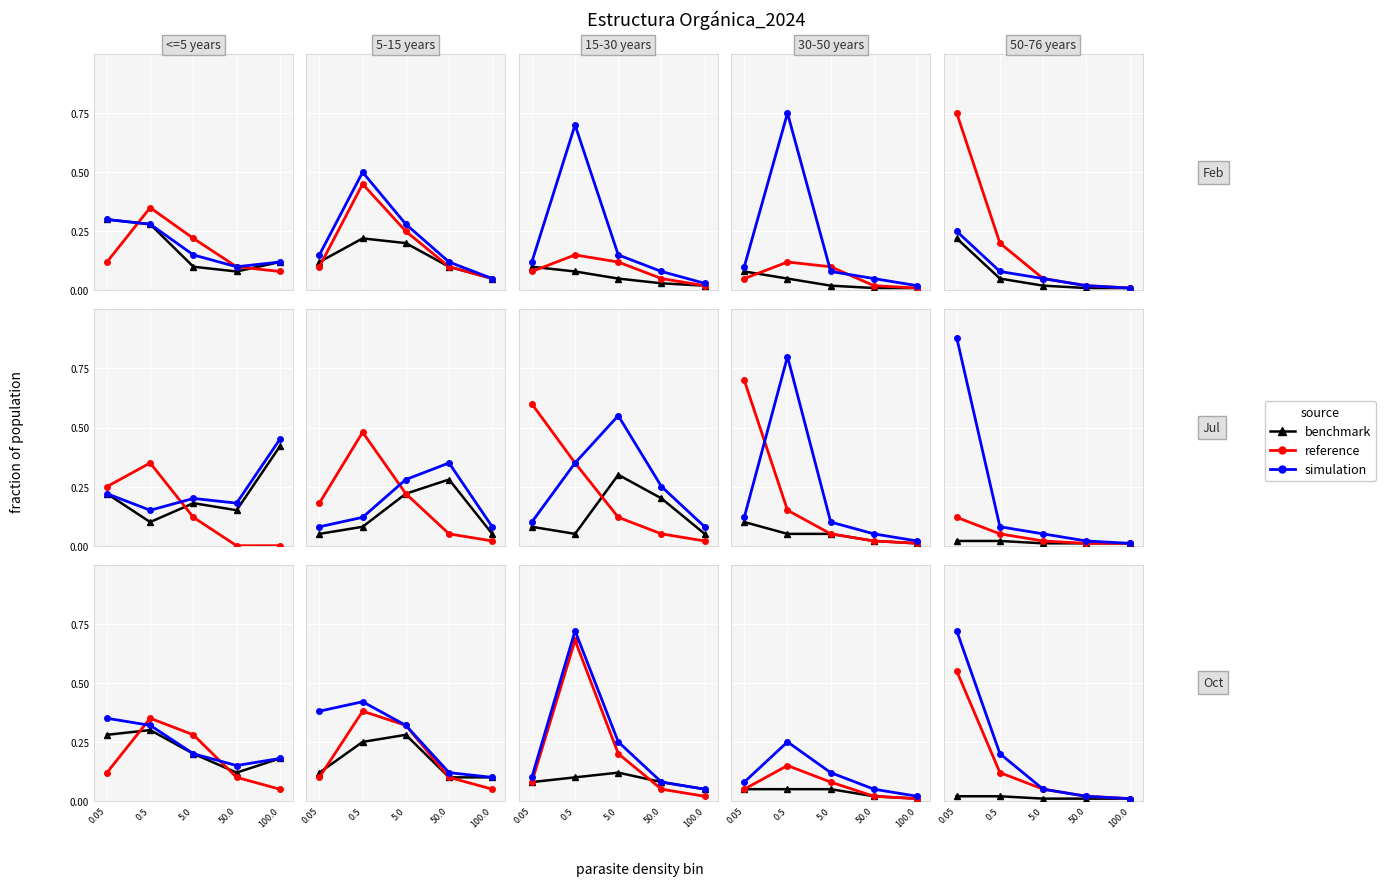

What is the label of the 5th point from the left?

100.0